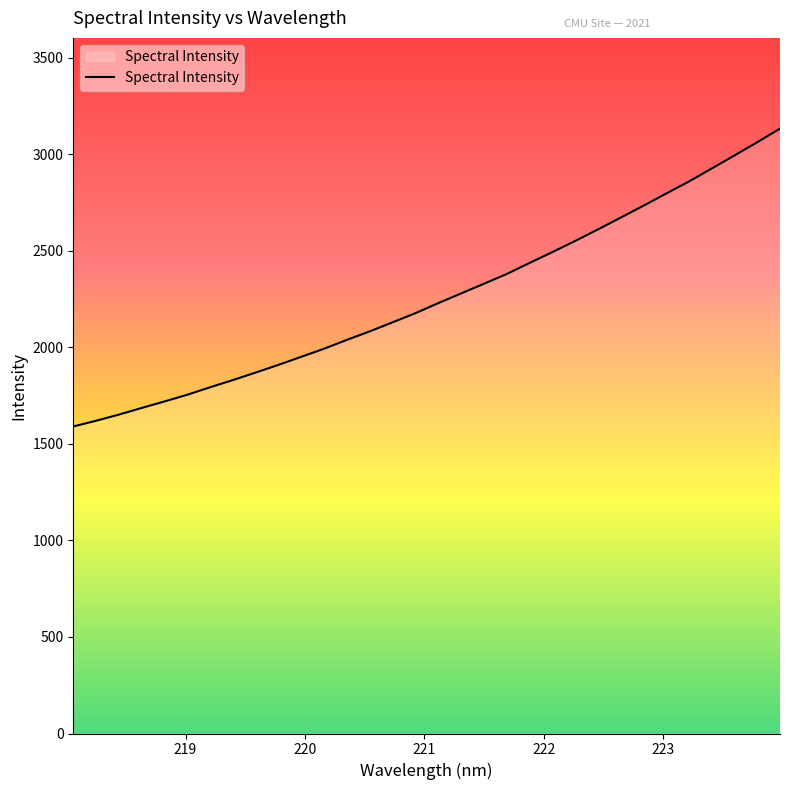

What is the difference between the maximum and minimum values?

1543.1